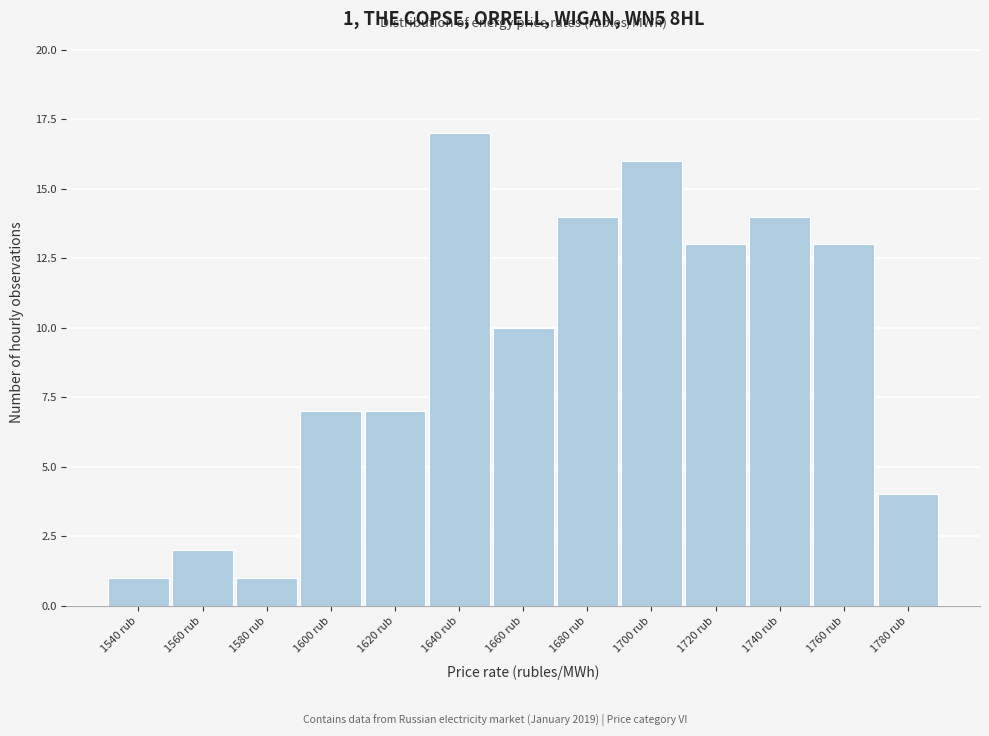

Reading left to right, transcribe all the data shown in this chart.

1540 rub=1	1560 rub=2	1580 rub=1	1600 rub=7	1620 rub=7	1640 rub=17	1660 rub=10	1680 rub=14	1700 rub=16	1720 rub=13	1740 rub=14	1760 rub=13	1780 rub=4